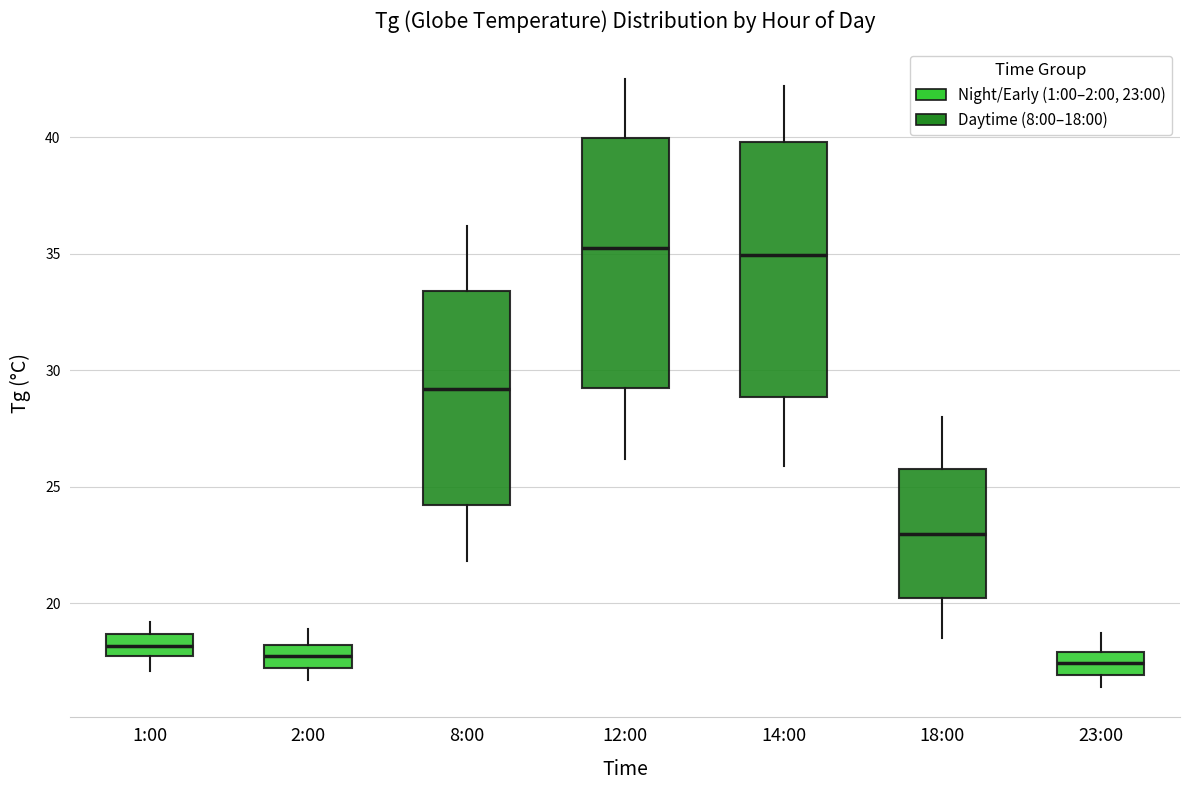

Reading left to right, transcribe this box plot: for each box, give where its median line is, the range the box spans, and where its two whiskers end, as read against the y-axis. The values are not printed on the chart, so give them approximately, as read against the axis.

1:00: median 18.0, box 17.5 to 18.5, whiskers 17.0 to 19.0
2:00: median 18.0 (inside the box), box 17.0 to 18.0, whiskers 16.5 to 19.0
8:00: median 29.0, box 24.0 to 33.5, whiskers 22.0 to 36.0
12:00: median 35.5, box 29.0 to 40.0, whiskers 26.0 to 42.5
14:00: median 35.0, box 29.0 to 40.0, whiskers 26.0 to 42.0
18:00: median 23.0, box 20.0 to 26.0, whiskers 18.5 to 28.0
23:00: median 17.5, box 17.0 to 18.0, whiskers 16.5 to 18.5